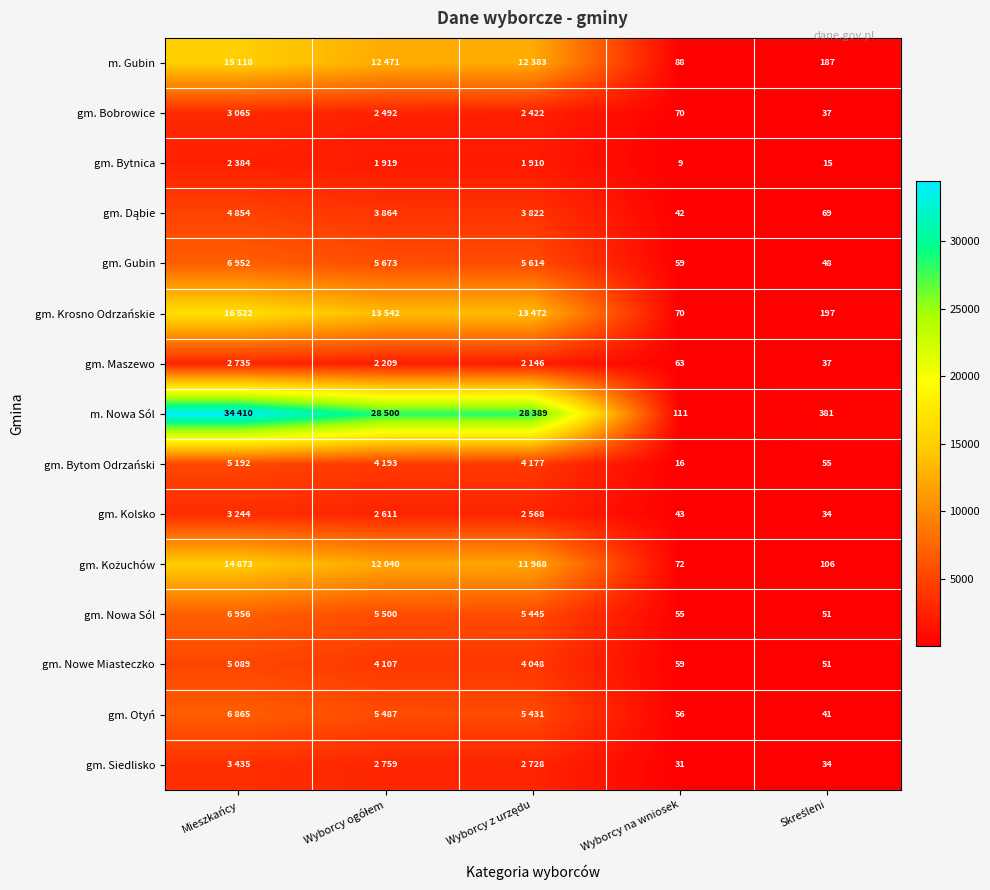

Which label corresponds to the largest value in the chart?

Mieszkańcy